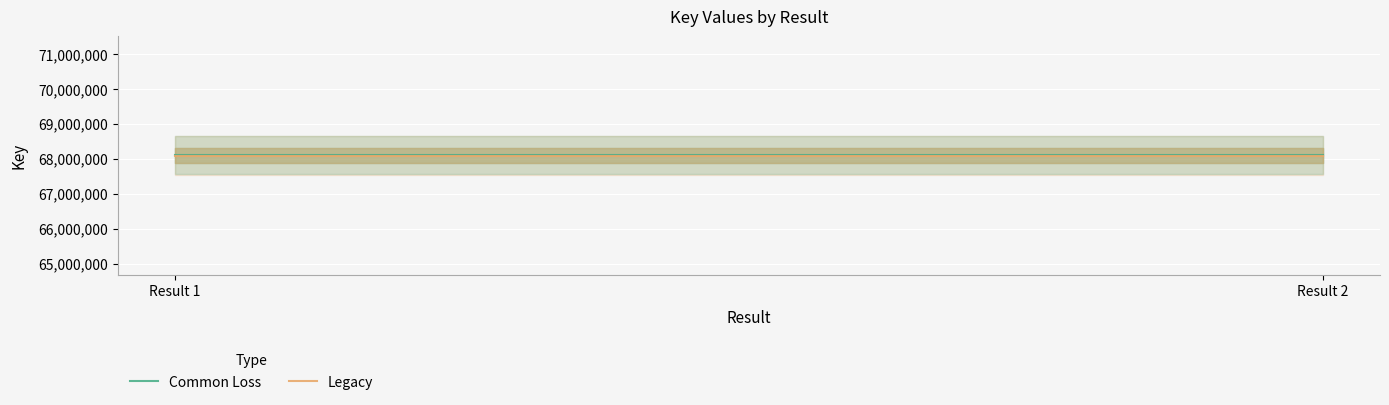

What is the value of the Legacy point at the 2nd from the left?

68093002